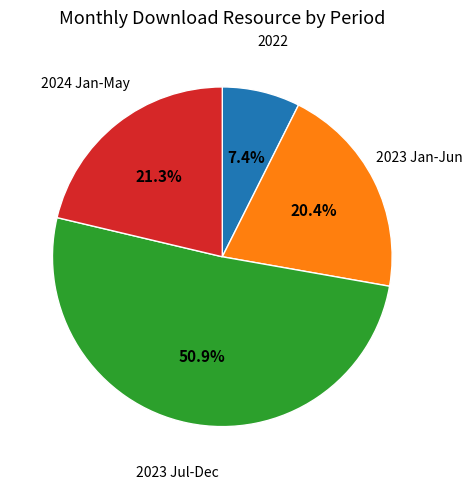

Is there a majority slice in this chart?

Yes